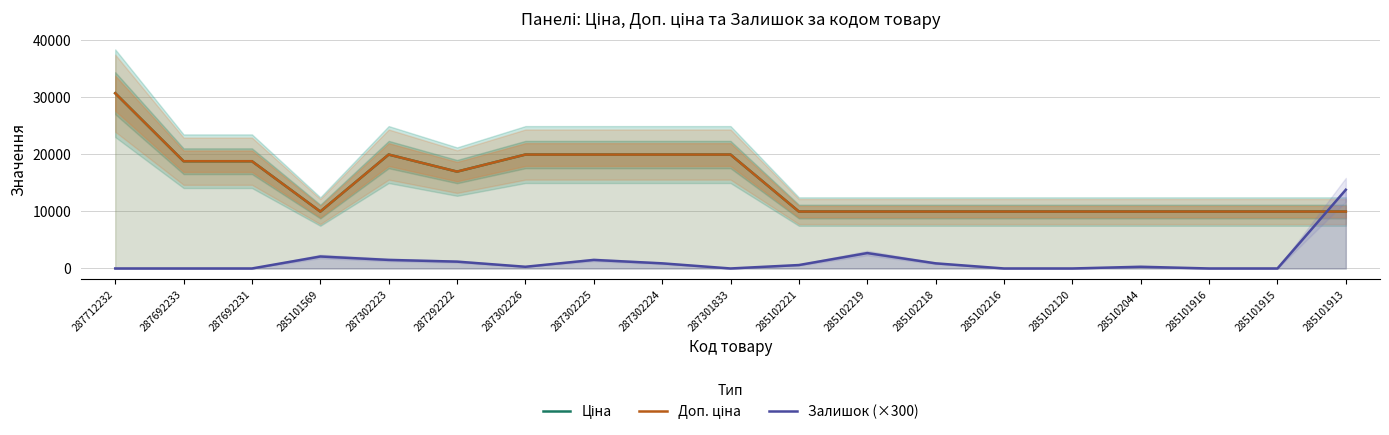

The value of Ціна at 287292222 is 16976.3. True or false?

True